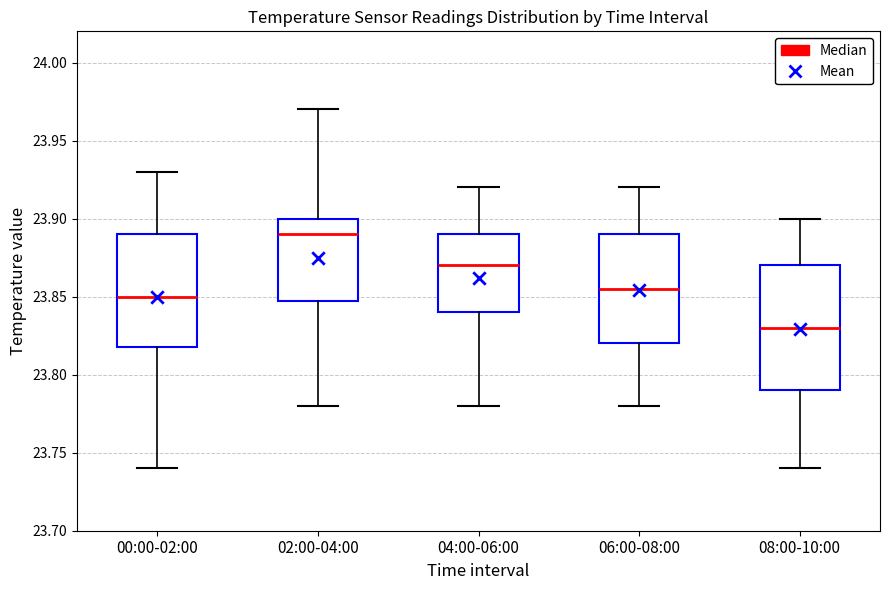

Which box has the lowest median line?

08:00-10:00